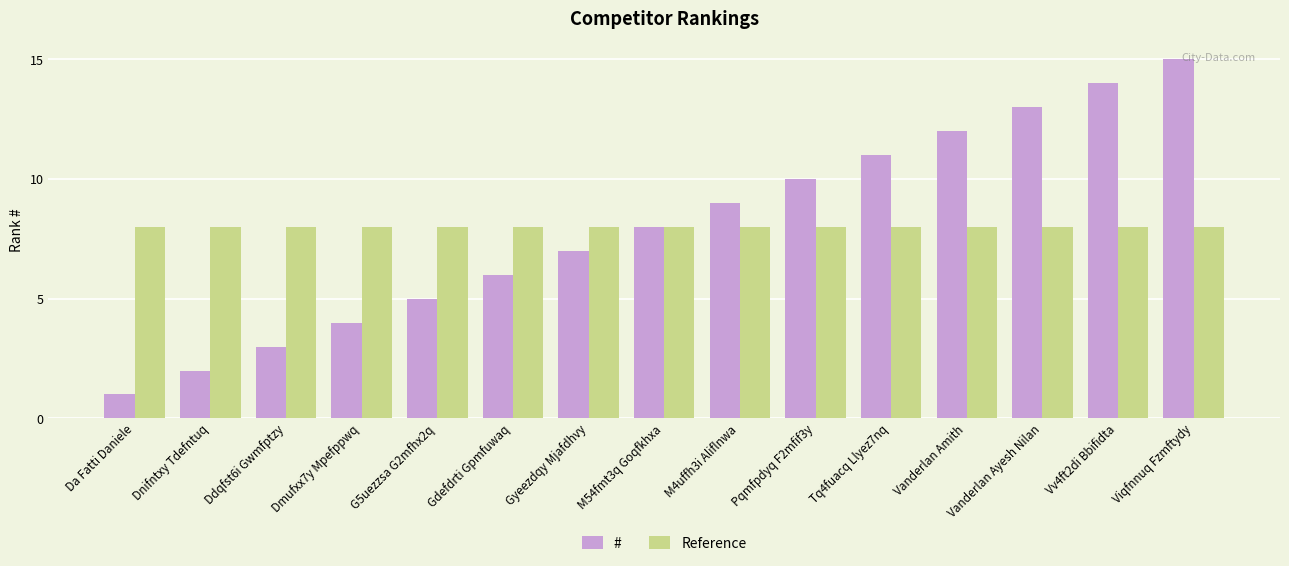

Is the value of Reference at M4uffh3i Aliflnwa greater than the value of # at Dmufxx7y Mpefppwq?

Yes